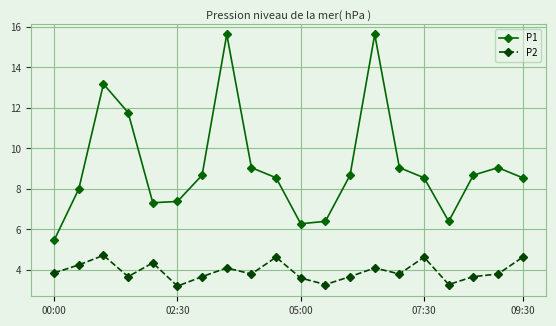

What is the difference between the maximum and minimum values in the P1 series?

10.2